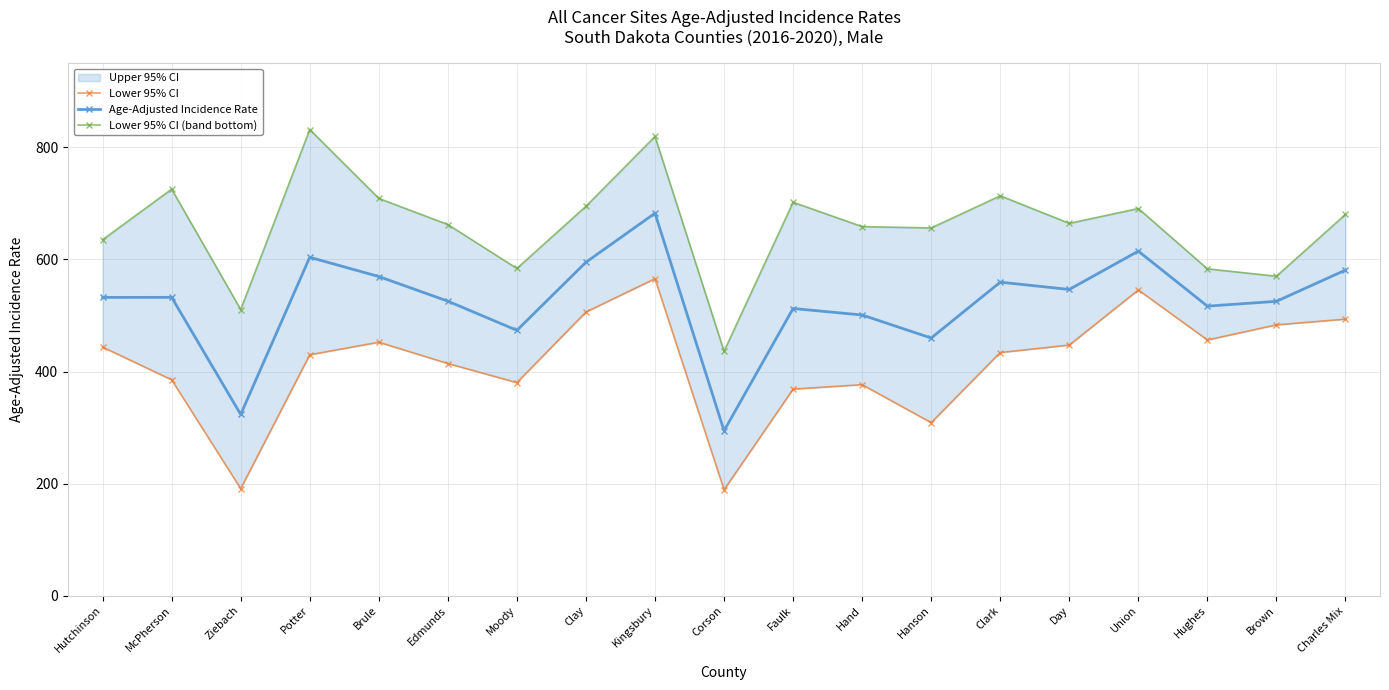

The Age-Adjusted Incidence Rate series shows 995.9 at Charles Mix. True or false?

False